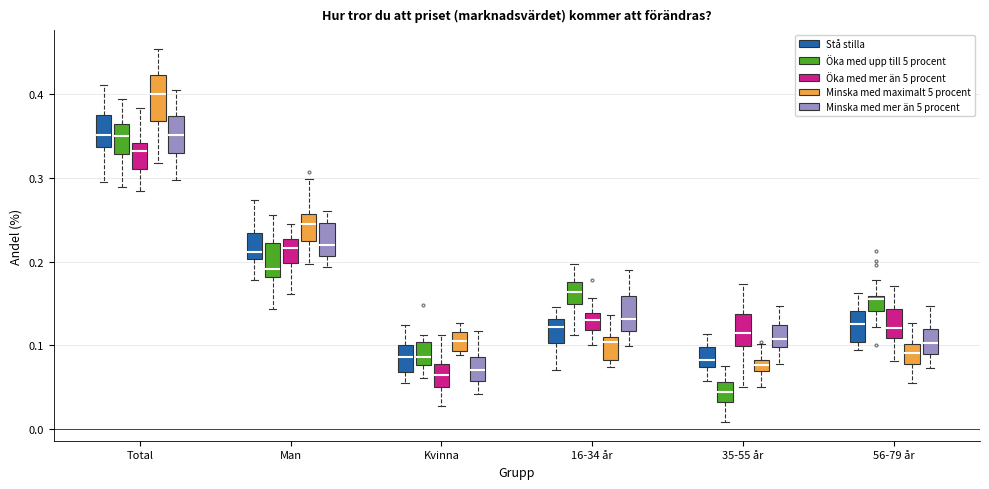

Where is the lower edge of the box for Man (Öka med mer än 5 procent) on the y-axis? The values are not printed on the chart, so give them approximately, as read against the axis.

0.20